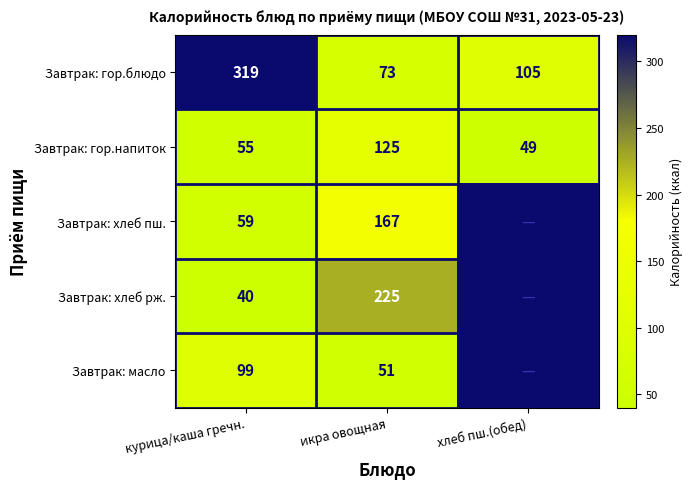

What is the highest value of the Завтрак: гор.напиток series?

125